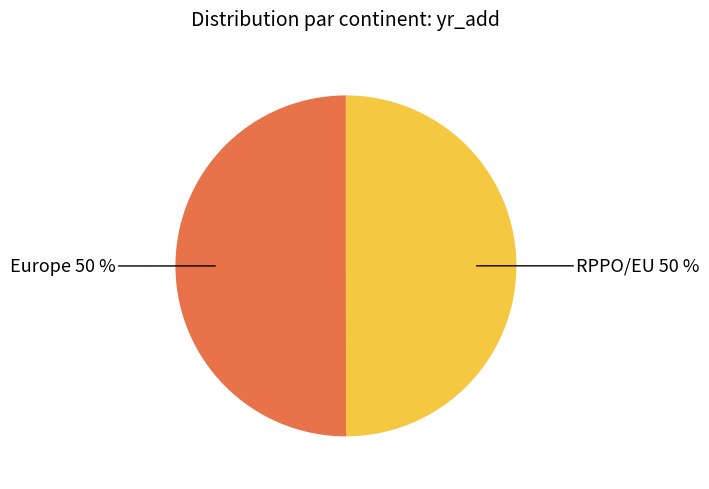

To the nearest percent, what is the average slice percentage?

50%